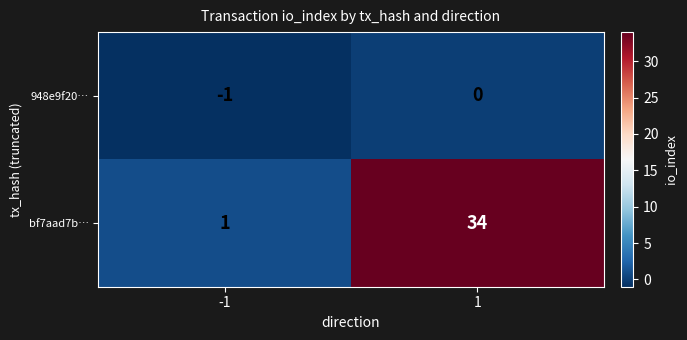

Reading left to right, list all the values displayed in this chart.

948e9f20…: -1=-1	1=0
bf7aad7b…: -1=1	1=34